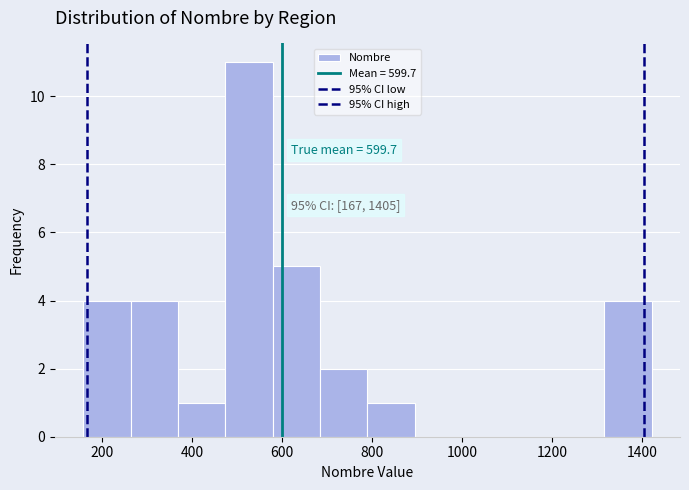

Over which range of the x-axis is the bar tallest?

480 to 580